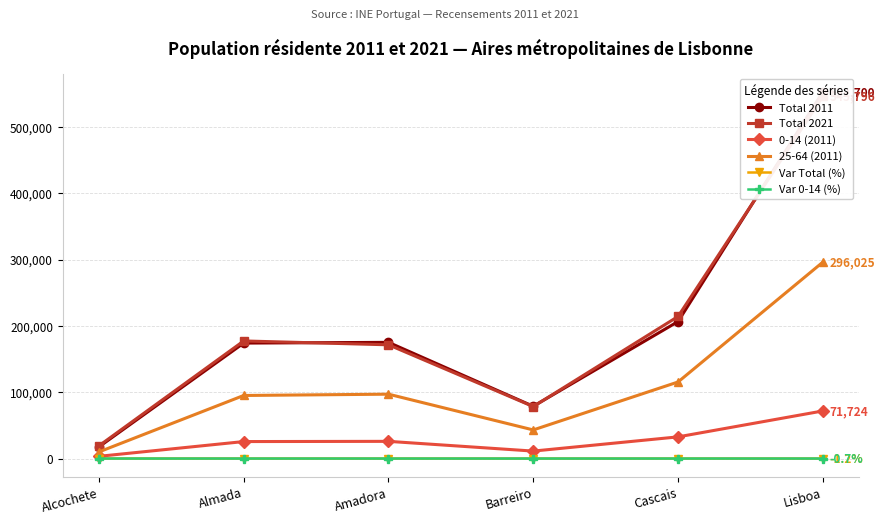

Where is the first local minimum for Total 2021?

Barreiro